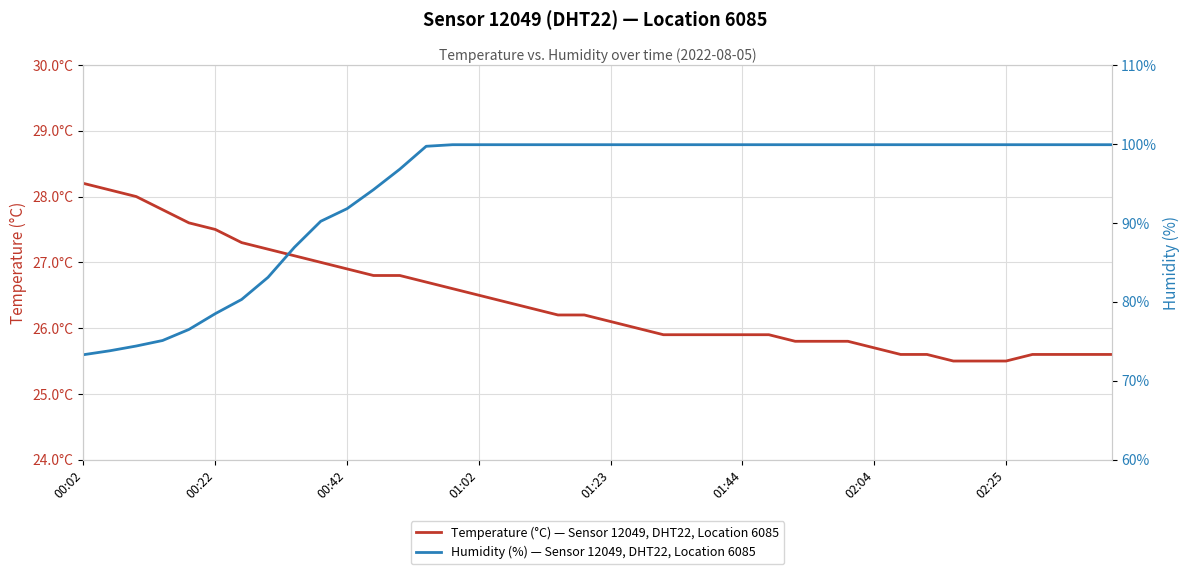

Does the chart have visible grid lines?

Yes